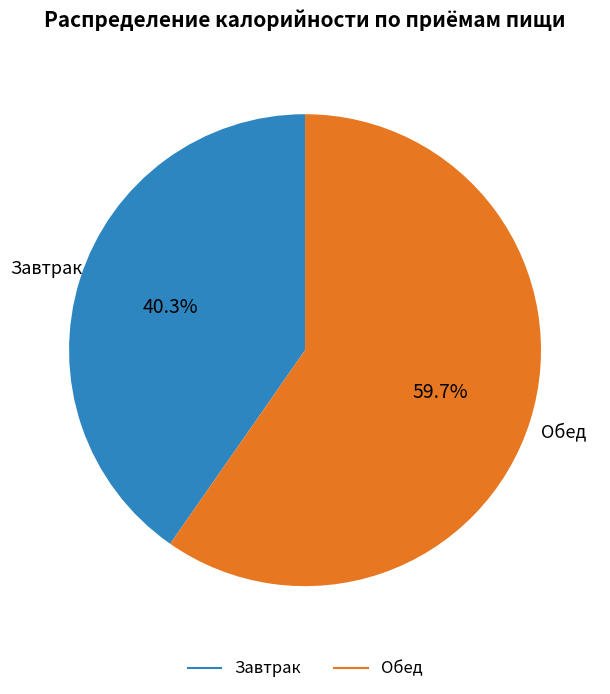

Rank the categories by value from highest to lowest.

Обед, Завтрак